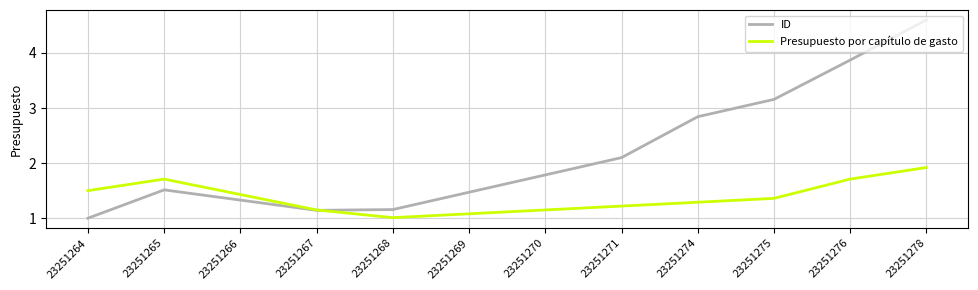

Where is Presupuesto por capítulo de gasto nearest to the value 1?

23251268